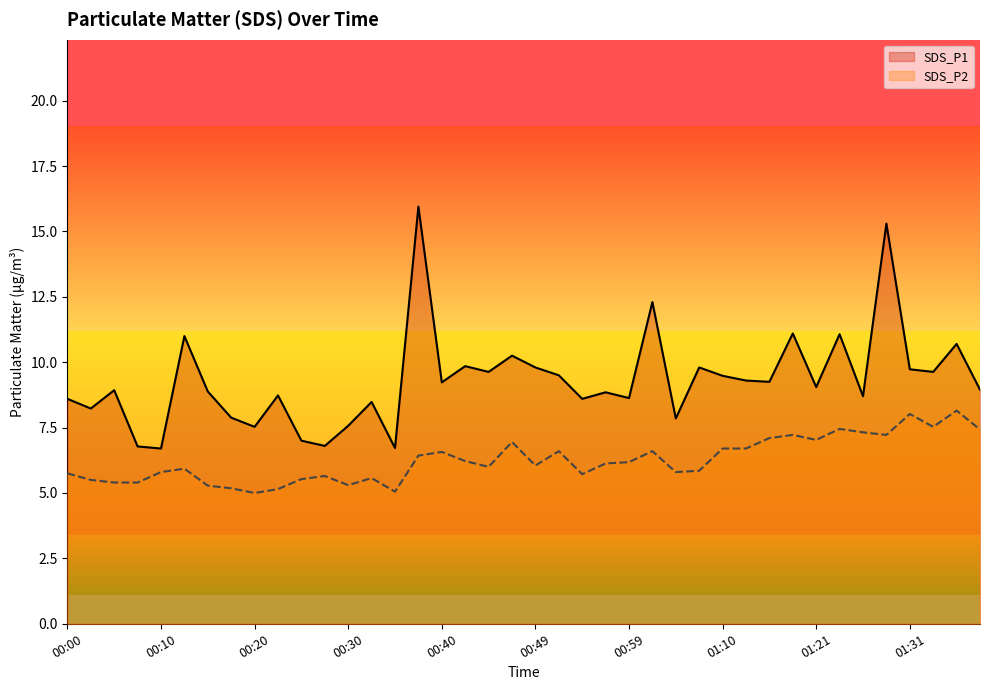

At 00:10, list the series in order from smallest to largest.

SDS_P2, SDS_P1